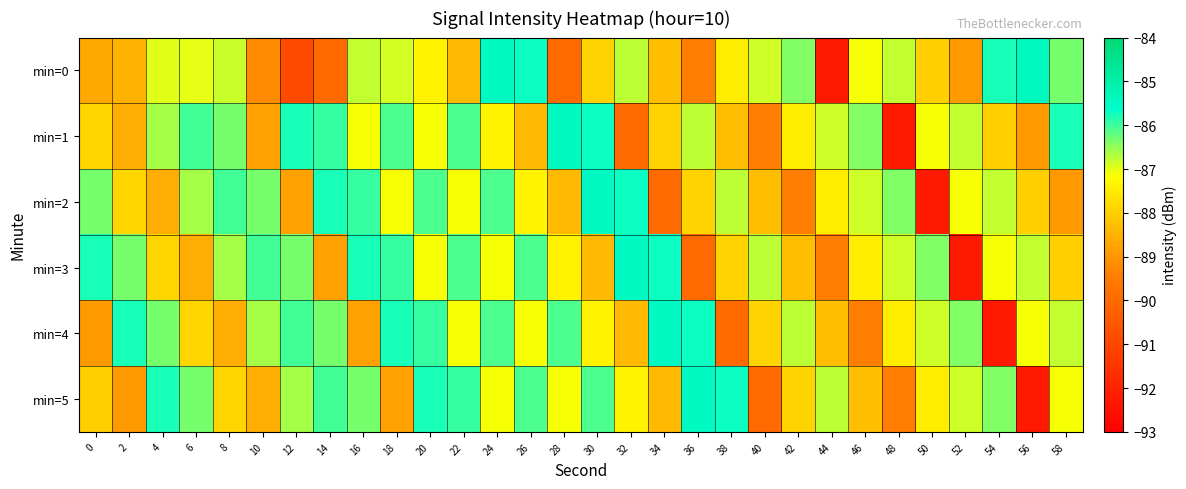

Reading right to left, transcribe all the data shown in this chart.

min=0: 58=-86.3	56=-85.4	54=-85.8	52=-88.9	50=-88.0	48=-86.8	46=-87.1	44=-92.3	42=-86.4	40=-86.9	38=-87.4	36=-89.5	34=-88.3	32=-86.8	30=-87.9	28=-90.0	26=-85.7	24=-85.4	22=-88.4	20=-87.3	18=-86.9	16=-86.8	14=-90.0	12=-90.9	10=-89.2	8=-86.8	6=-87.0	4=-87.0	2=-88.5	0=-88.6
min=1: 58=-85.8	56=-88.9	54=-88.0	52=-86.8	50=-87.1	48=-92.3	46=-86.4	44=-86.9	42=-87.4	40=-89.5	38=-88.3	36=-86.8	34=-87.9	32=-90.0	30=-85.7	28=-85.4	26=-88.4	24=-87.3	22=-86.1	20=-87.1	18=-86.1	16=-87.1	14=-85.9	12=-85.8	10=-88.8	8=-86.3	6=-86.0	4=-86.6	2=-88.6	0=-87.9
min=2: 58=-88.9	56=-88.0	54=-86.8	52=-87.1	50=-92.3	48=-86.4	46=-86.9	44=-87.4	42=-89.5	40=-88.3	38=-86.8	36=-87.9	34=-90.0	32=-85.7	30=-85.4	28=-88.4	26=-87.3	24=-86.1	22=-87.1	20=-86.1	18=-87.1	16=-85.9	14=-85.8	12=-88.8	10=-86.3	8=-86.0	6=-86.6	4=-88.6	2=-87.9	0=-86.3
min=3: 58=-88.0	56=-86.8	54=-87.1	52=-92.3	50=-86.4	48=-86.9	46=-87.4	44=-89.5	42=-88.3	40=-86.8	38=-87.9	36=-90.0	34=-85.7	32=-85.4	30=-88.4	28=-87.3	26=-86.1	24=-87.1	22=-86.1	20=-87.1	18=-85.9	16=-85.8	14=-88.8	12=-86.3	10=-86.0	8=-86.6	6=-88.6	4=-87.9	2=-86.3	0=-85.8
min=4: 58=-86.8	56=-87.1	54=-92.3	52=-86.4	50=-86.9	48=-87.4	46=-89.5	44=-88.3	42=-86.8	40=-87.9	38=-90.0	36=-85.7	34=-85.4	32=-88.4	30=-87.3	28=-86.1	26=-87.1	24=-86.1	22=-87.1	20=-85.9	18=-85.8	16=-88.8	14=-86.3	12=-86.0	10=-86.6	8=-88.6	6=-87.9	4=-86.3	2=-85.8	0=-88.9
min=5: 58=-87.1	56=-92.3	54=-86.4	52=-86.9	50=-87.4	48=-89.5	46=-88.3	44=-86.8	42=-87.9	40=-90.0	38=-85.7	36=-85.4	34=-88.4	32=-87.3	30=-86.1	28=-87.1	26=-86.1	24=-87.1	22=-85.9	20=-85.8	18=-88.8	16=-86.3	14=-86.0	12=-86.6	10=-88.6	8=-87.9	6=-86.3	4=-85.8	2=-88.9	0=-88.0